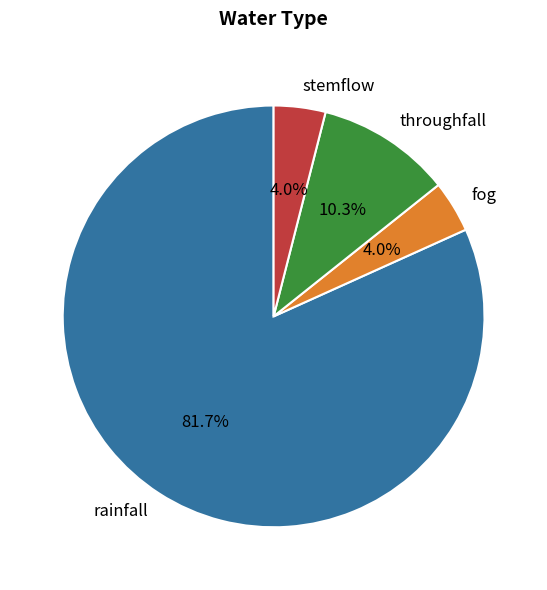

Combined, what portion of the pie is throughfall and fog?

14.3%